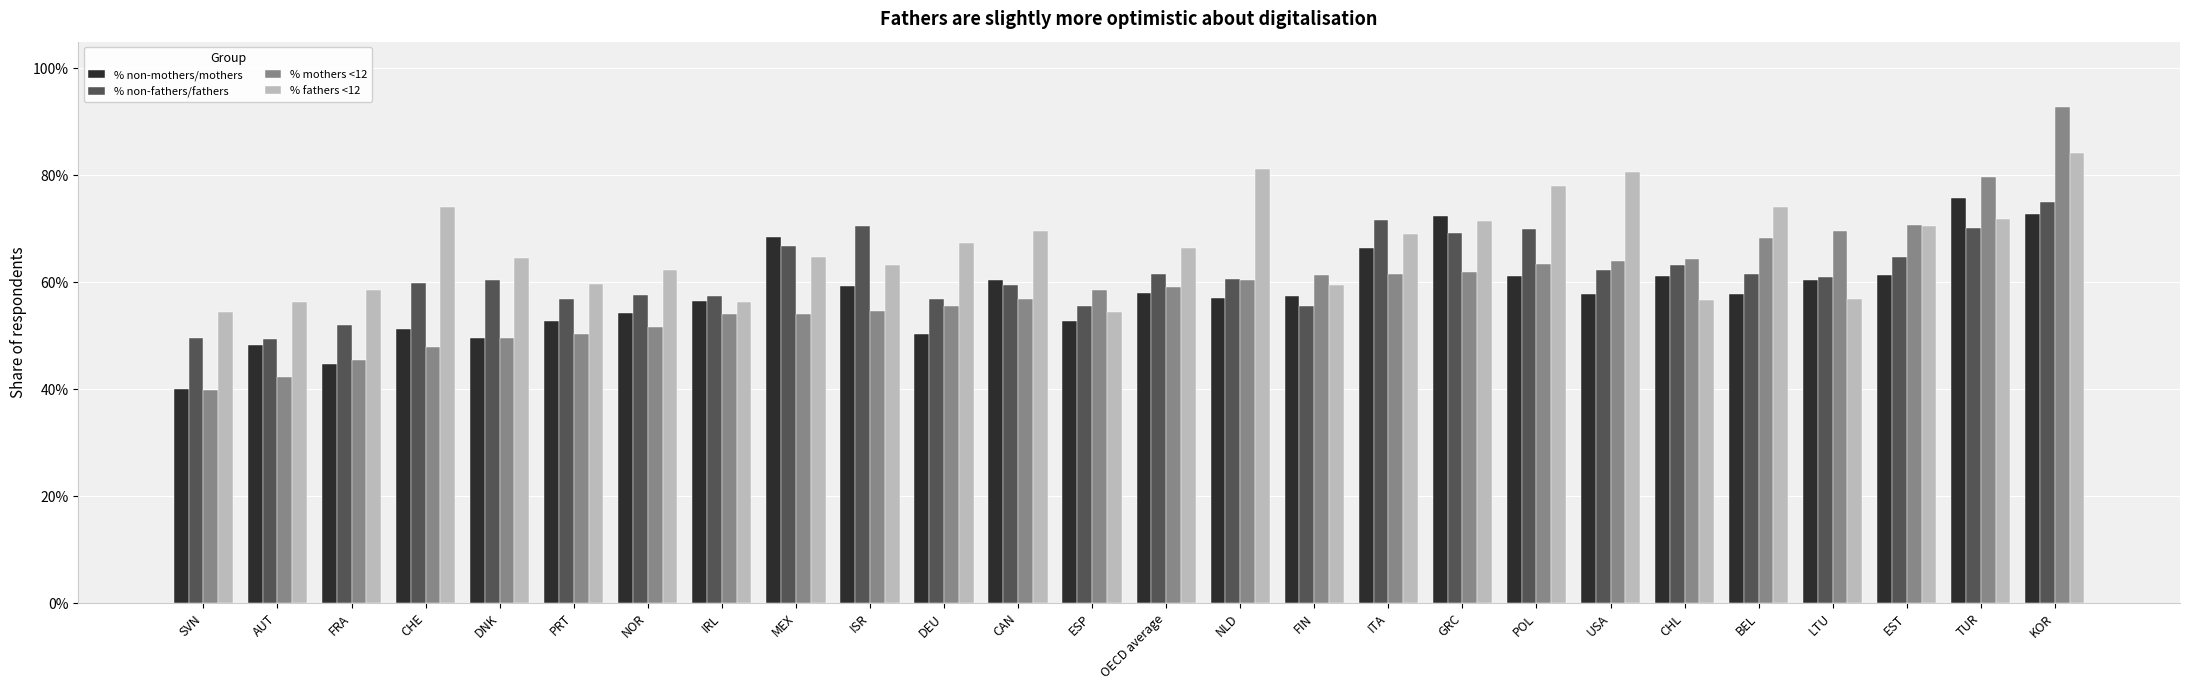

The value of % non-fathers/fathers at ITA is 119.3. True or false?

False